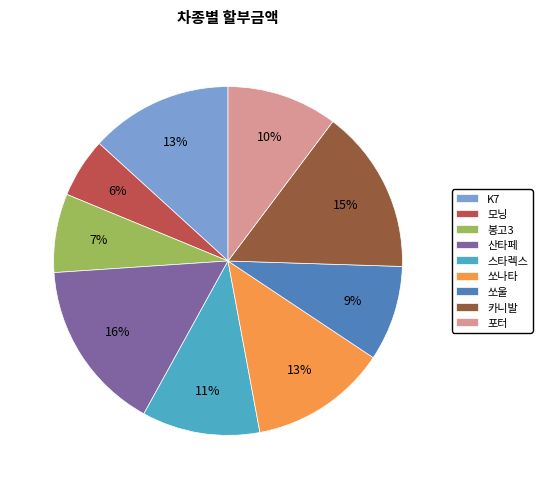

To the nearest percent, what is the average slice percentage?

11%